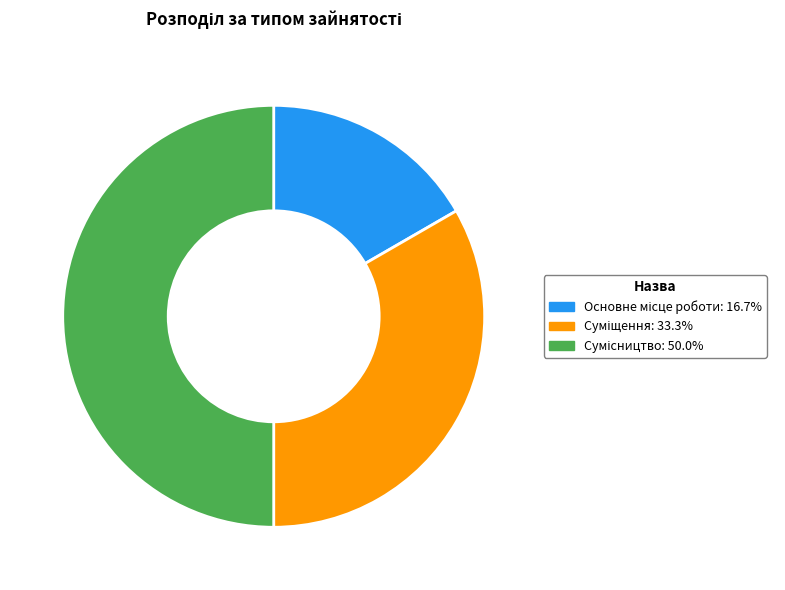

How many slices are in this pie chart?

3